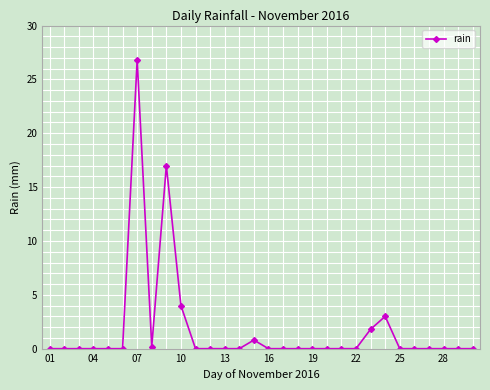

What is the maximum value shown in the chart?

26.8